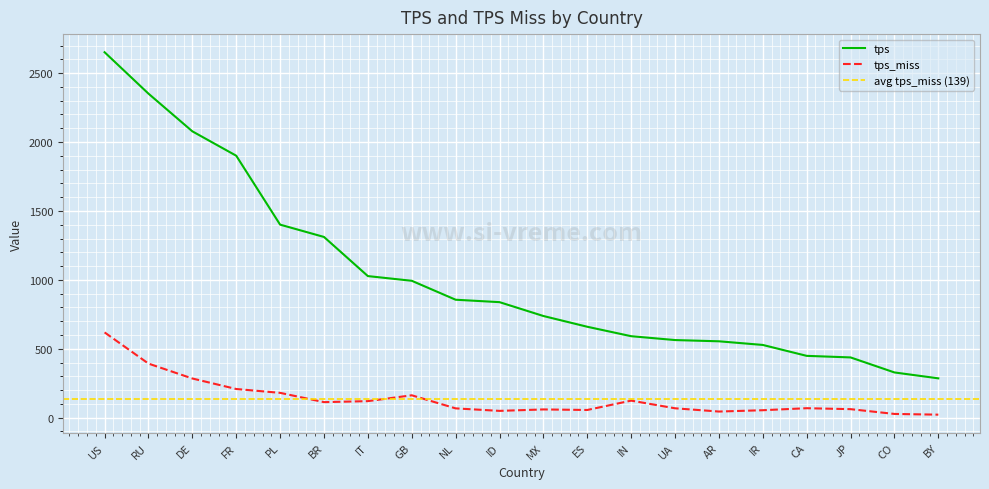

Reading right to left, transcribe all the data shown in this chart.

tps: 285.2	328.0	437.0	448.4	527.6	554.0	563.0	591.0	659.5	737.6	838.1	855.7	993.2	1027.2	1311.2	1400.6	1900.8	2077.8	2351.2	2651.7
tps_miss: 21.7	26.9	61.6	68.5	53.9	44.3	67.9	123.5	55.6	59.5	49.1	67.2	162.3	119.8	112.5	179.9	207.8	284.1	392.2	618.6